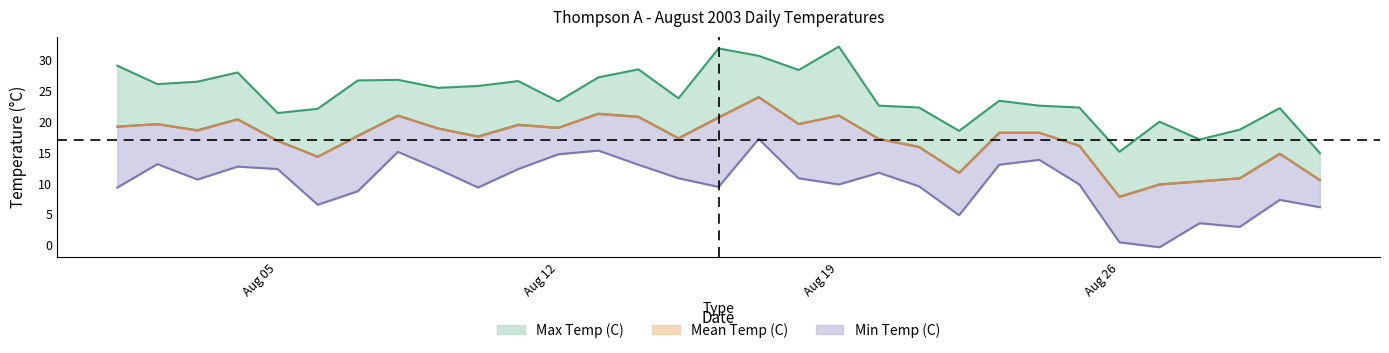

Which label corresponds to the largest value in the chart?

Aug 19